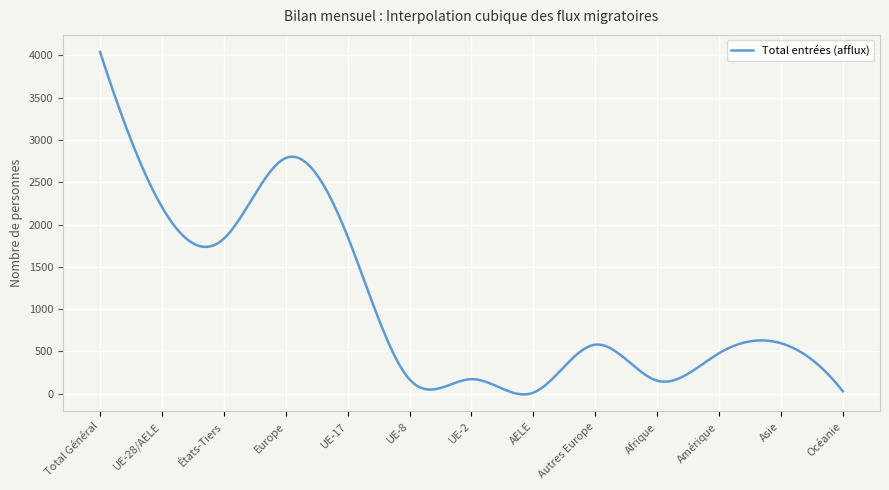

What is the difference between the maximum and minimum values?

4050.2